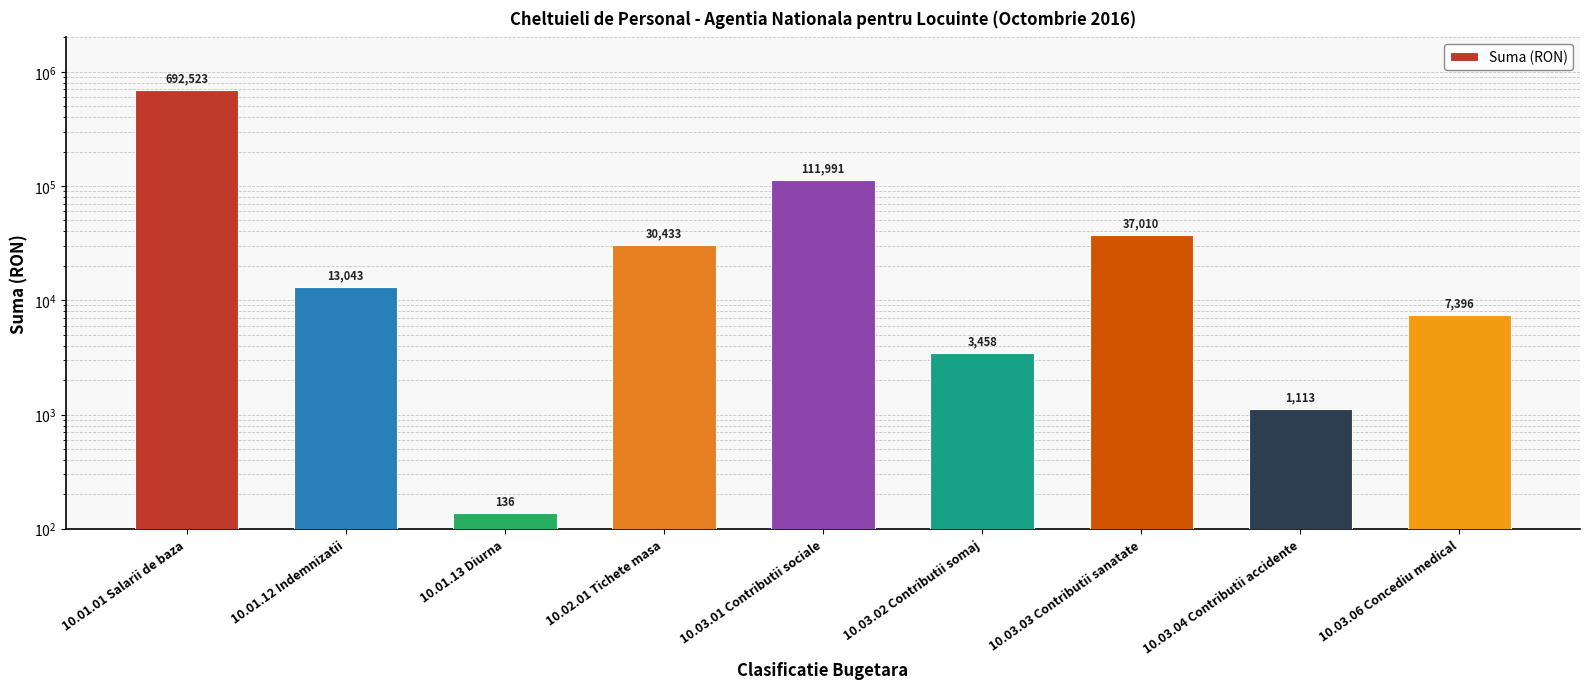

Rank the categories by value from highest to lowest.

10.01.01 Salarii de baza, 10.03.01 Contributii sociale, 10.03.03 Contributii sanatate, 10.02.01 Tichete masa, 10.01.12 Indemnizatii, 10.03.06 Concediu medical, 10.03.02 Contributii somaj, 10.03.04 Contributii accidente, 10.01.13 Diurna